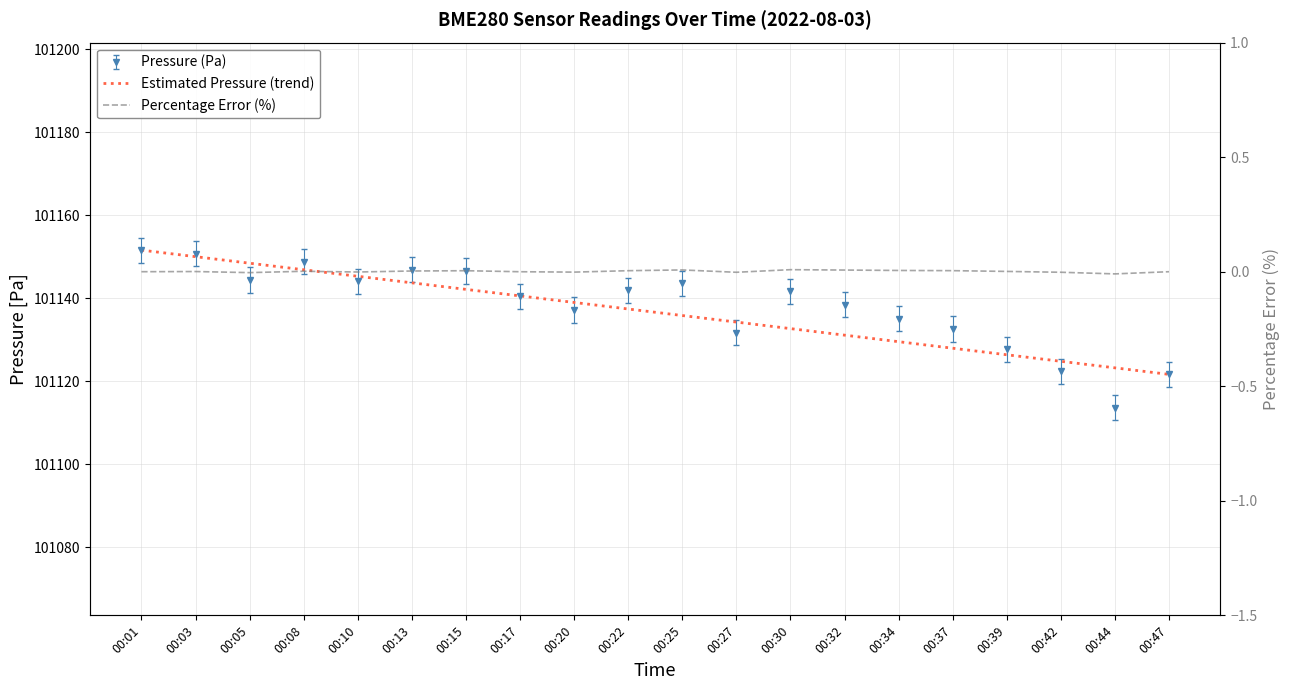

Is the value of Percentage Error (%) at 00:01 greater than the value of Estimated Pressure (trend) at 00:22?

No